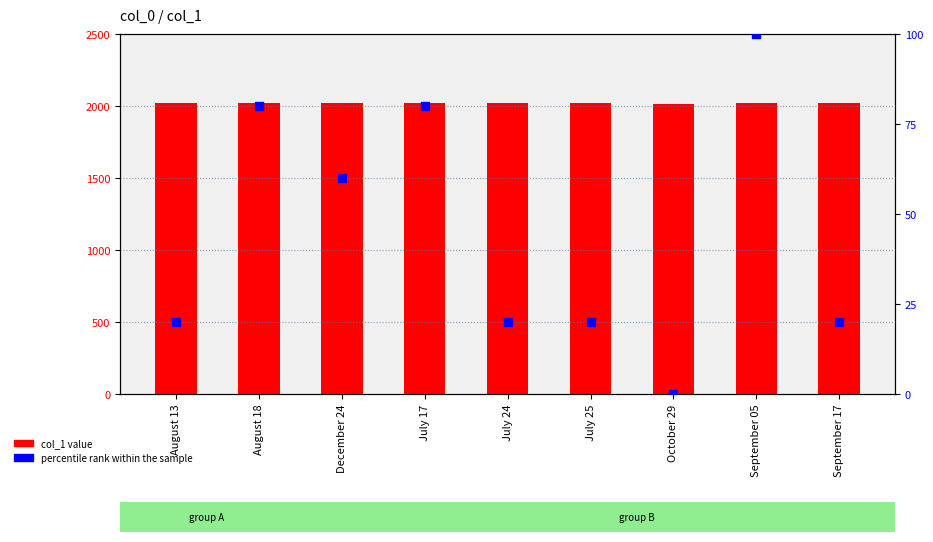

At how many categories does at least one series exceed 1957?

9